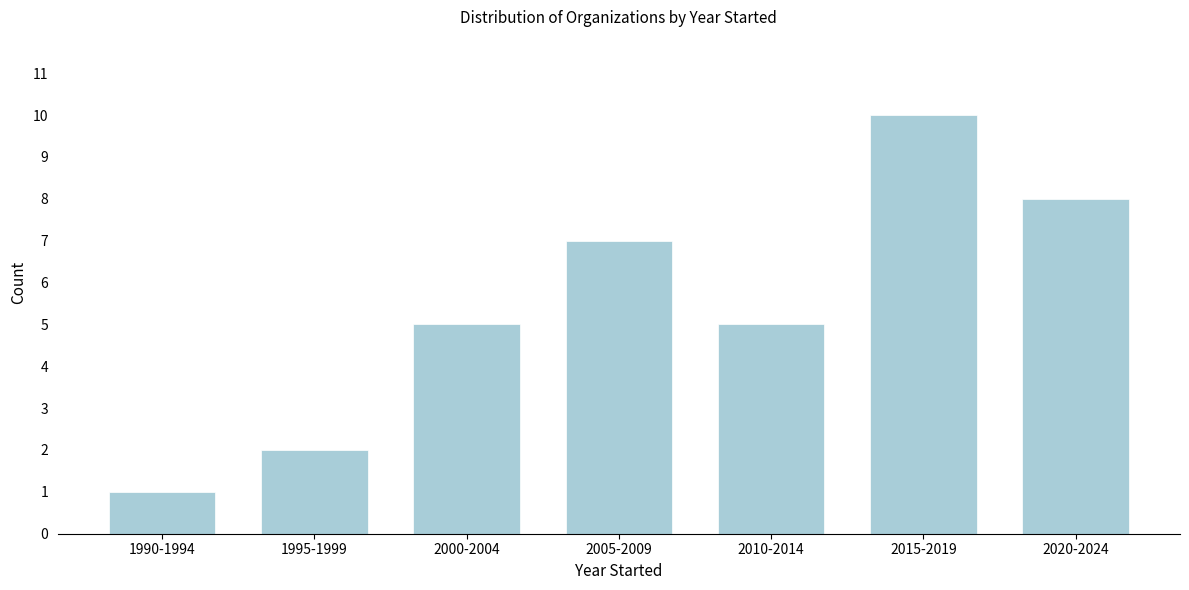

Reading left to right, what are all the values shown in this chart?

1	2	5	7	5	10	8